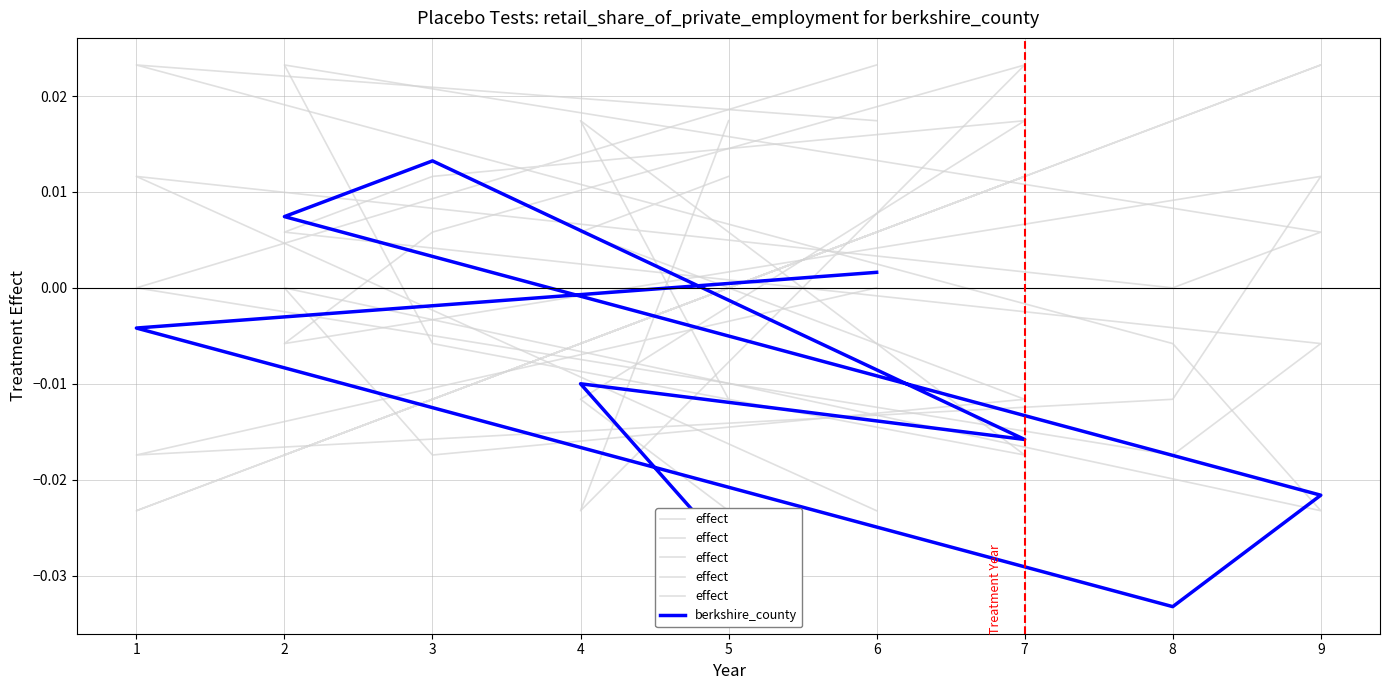

Between 4 and 3, which is larger?

4